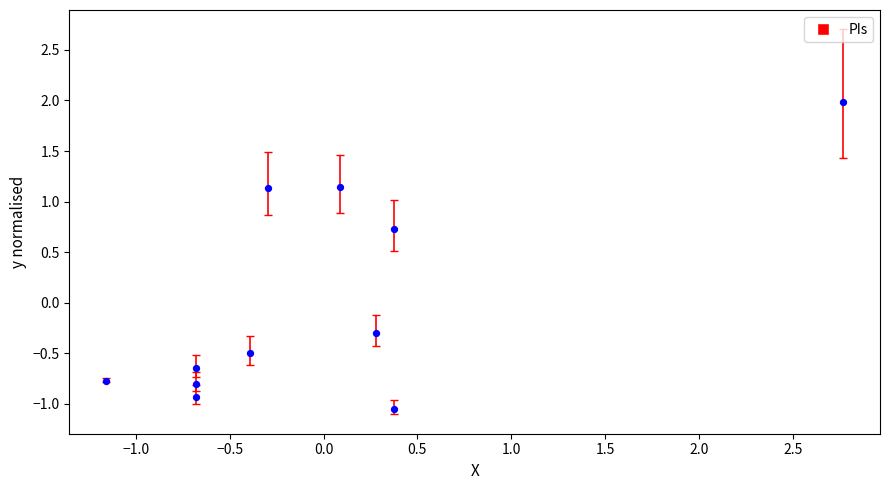

What is the range of X values (max minus min)?

3.9